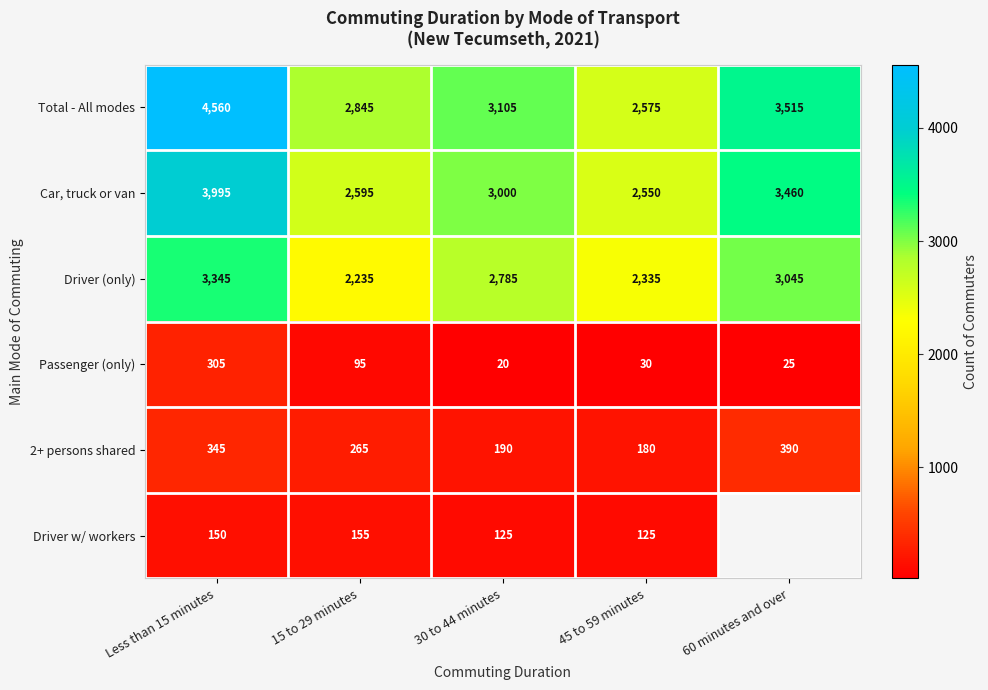

What is the difference between the Driver w/ workers values at 30 to 44 minutes and Less than 15 minutes?

25